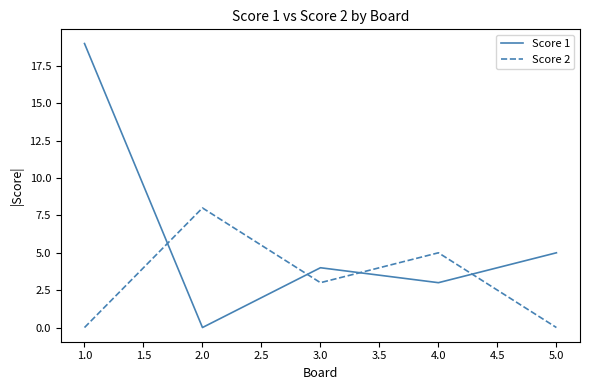

At which label does Score 2 reach its peak?

2.0